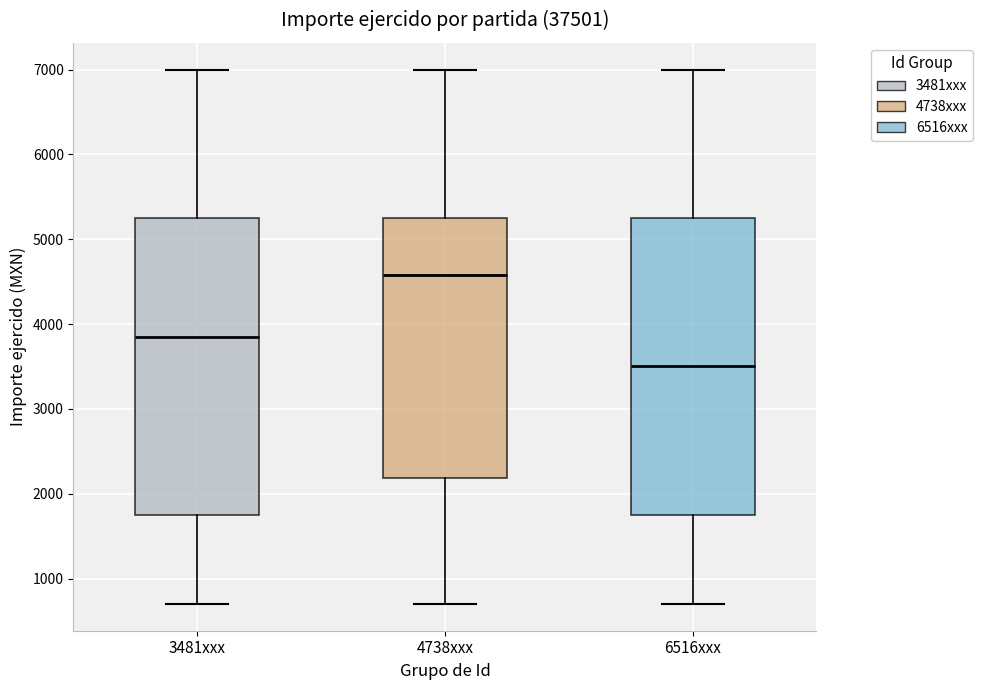

Reading left to right, read every box against the y-axis: the position of its median line, the range the box covers, and the ends of its whiskers. The values are not printed on the chart, so give them approximately, as read against the axis.

3481xxx: median 3900, box 1800 to 5300, whiskers 700 to 7000
4738xxx: median 4600, box 2200 to 5300, whiskers 700 to 7000
6516xxx: median 3500, box 1800 to 5300, whiskers 700 to 7000